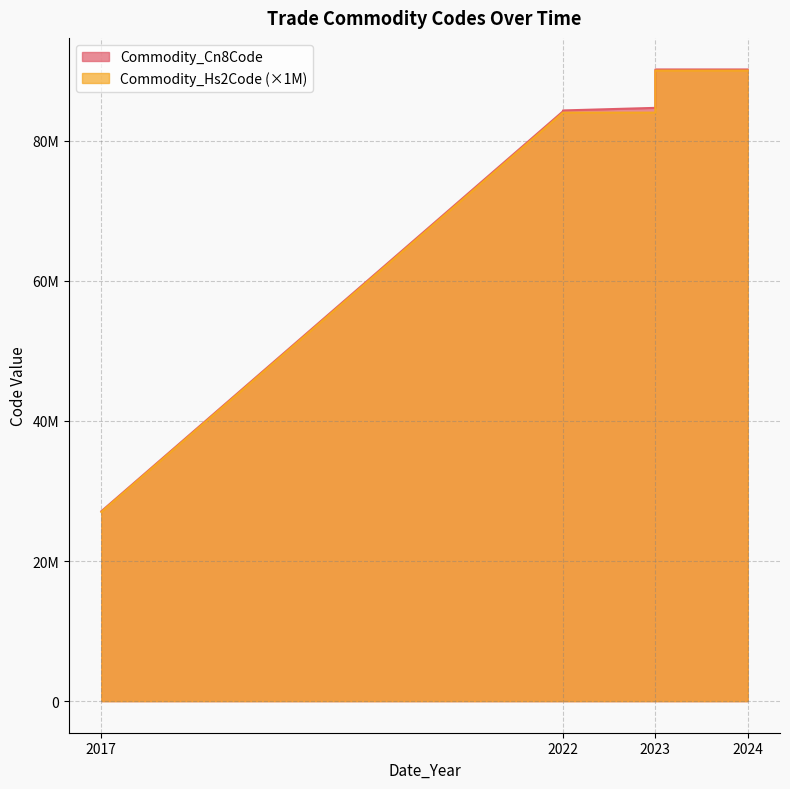

How many data points in Commodity_Hs2Code are less than 84000000?

1